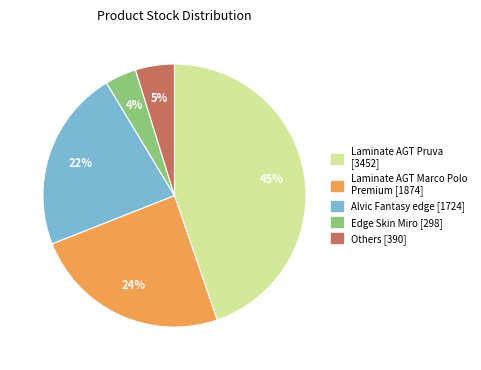

To the nearest percent, what is the difference between the largest and smallest slice percentages?

41%